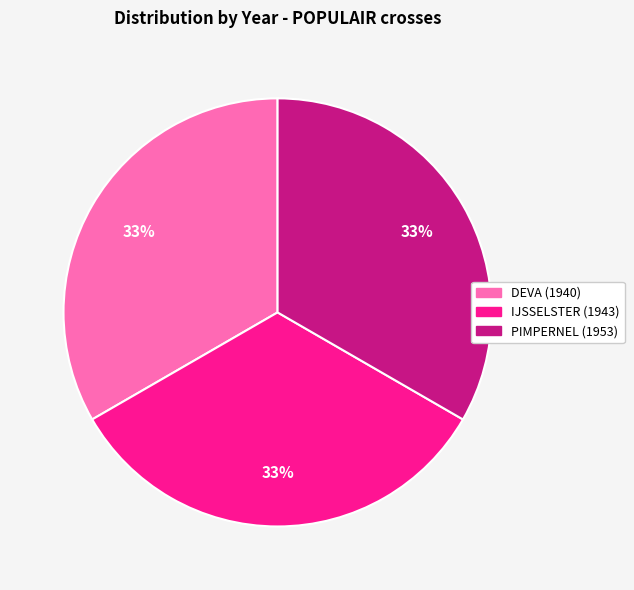

Combined, do DEVA (1940) and PIMPERNEL (1953) account for over 50%?

Yes